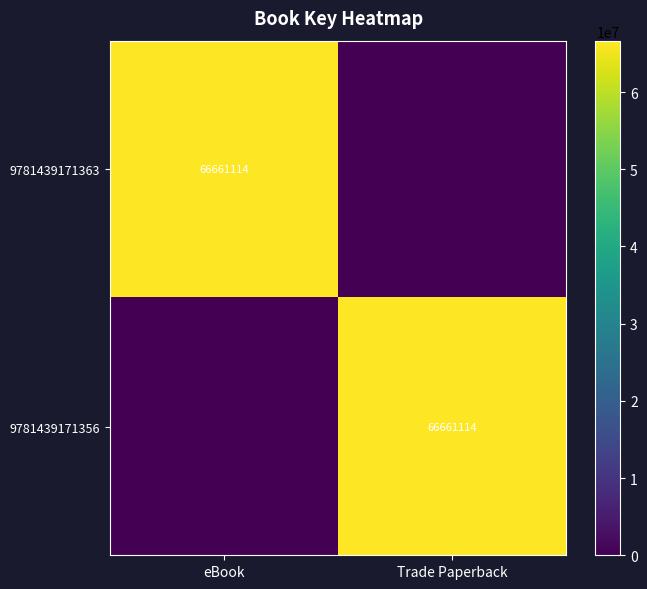

True or false: 9781439171356 has a value of 66661114 at Trade Paperback.

True